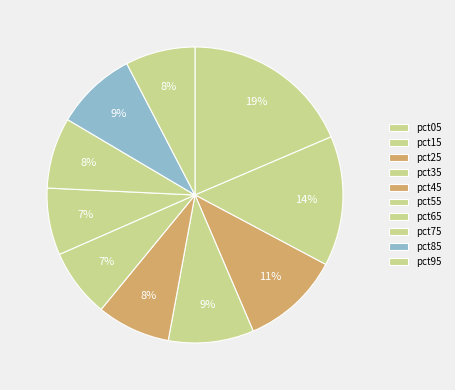

What portion of the pie excludes pct15?

85.8%